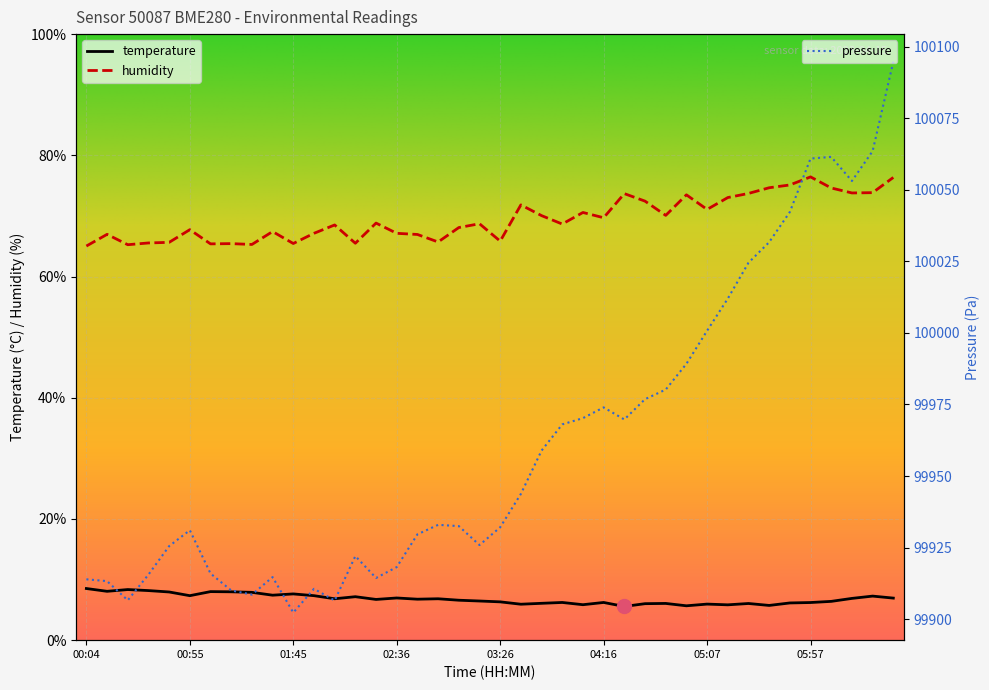

True or false: humidity and temperature intersect in this chart.

False